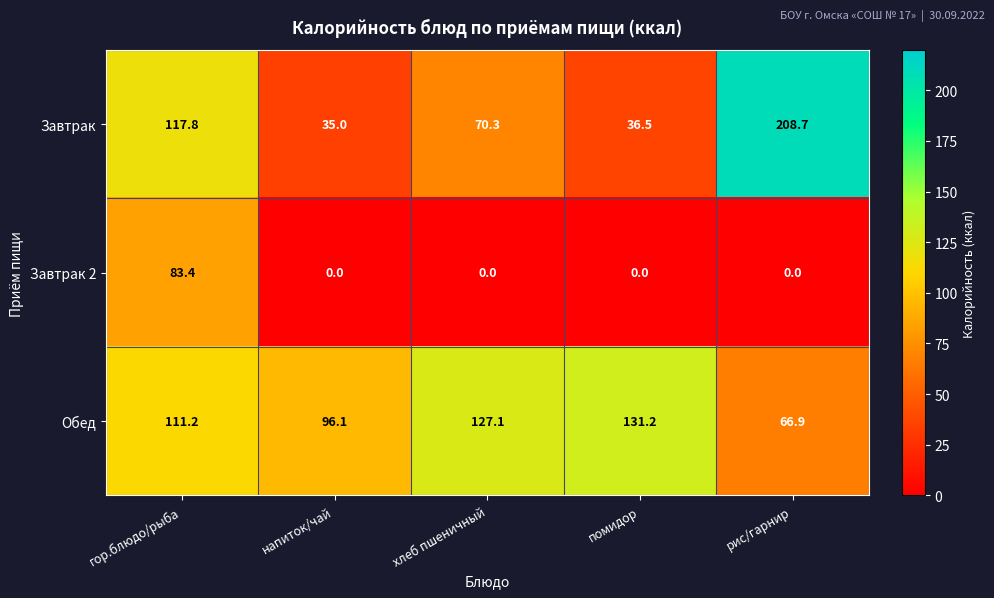

List the series in order of their peak value, lowest first.

Завтрак 2, Обед, Завтрак